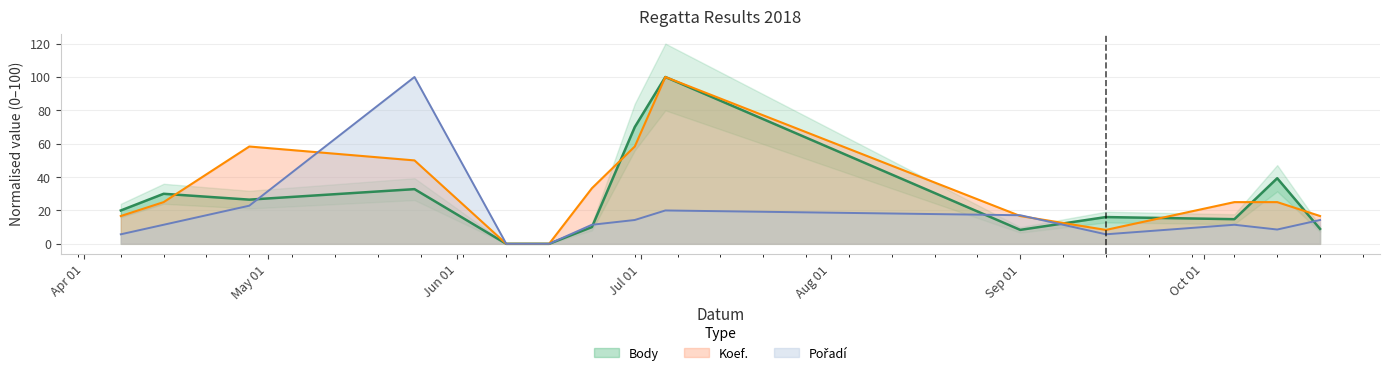

Is the value of Pořadí at 2018-06-09 greater than the value of Body at 2018-09-15?

No